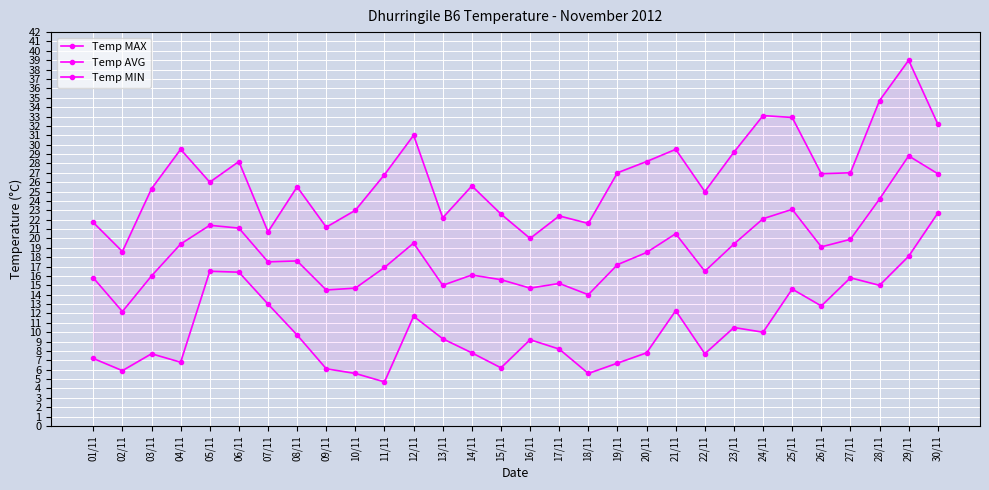

What position from the left is 08/11?

8